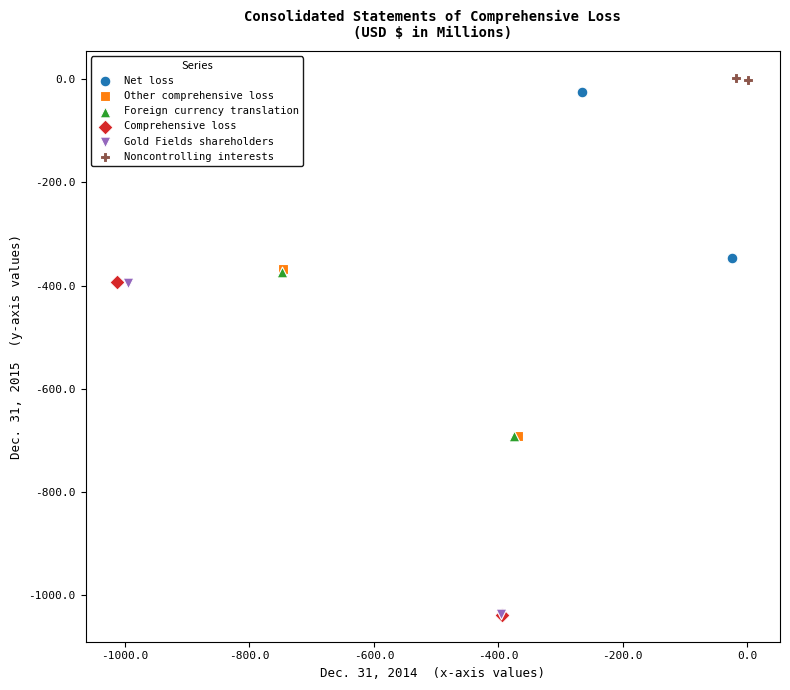

Which series has the largest Y range (max minus min)?

Comprehensive loss